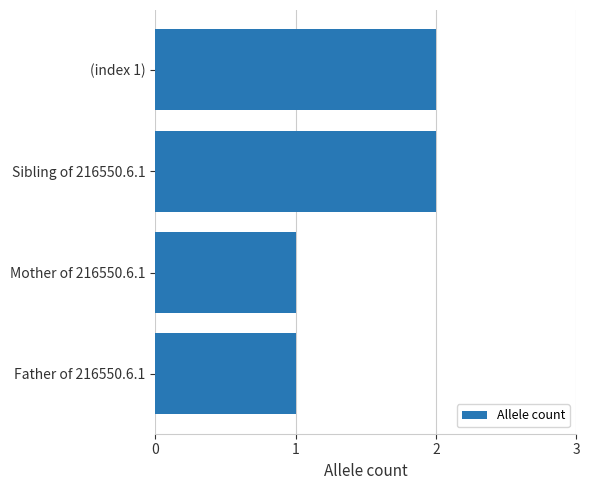

What is the label of the 3rd bar from the bottom?

Sibling of 216550.6.1